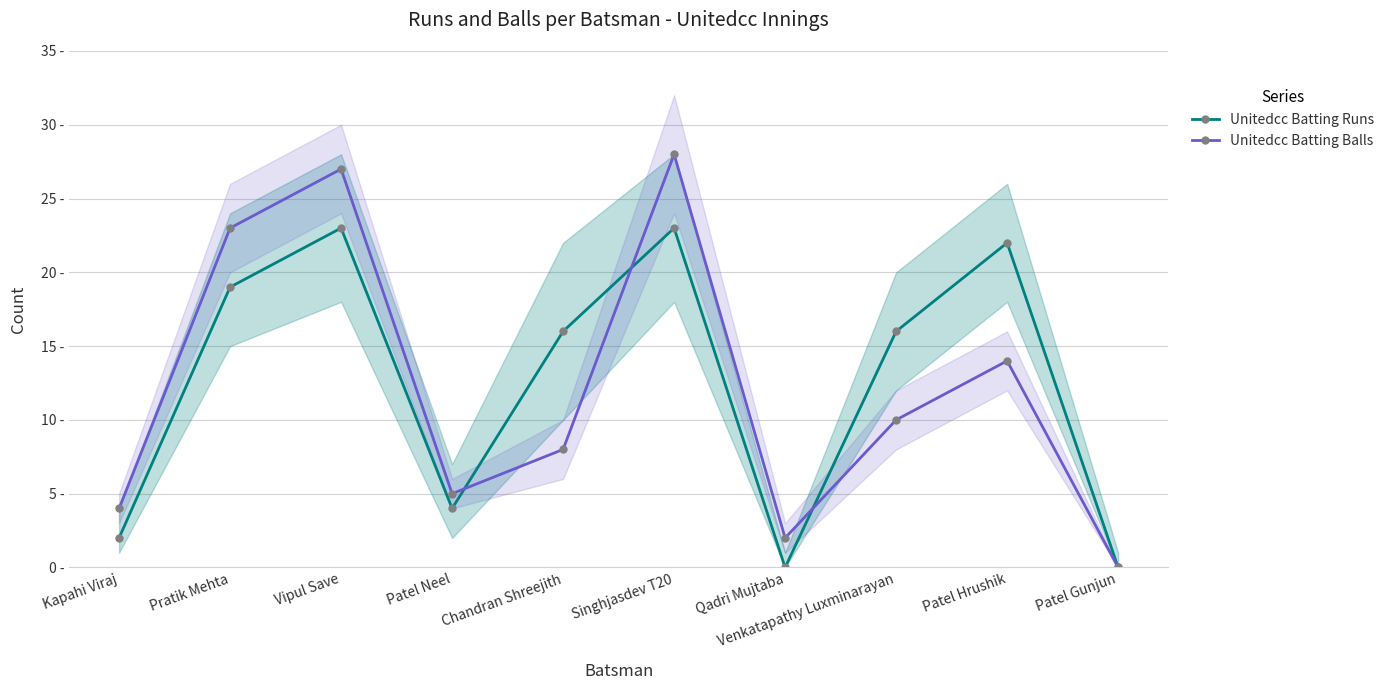

True or false: Unitedcc Batting Runs and Unitedcc Batting Balls intersect in this chart.

True